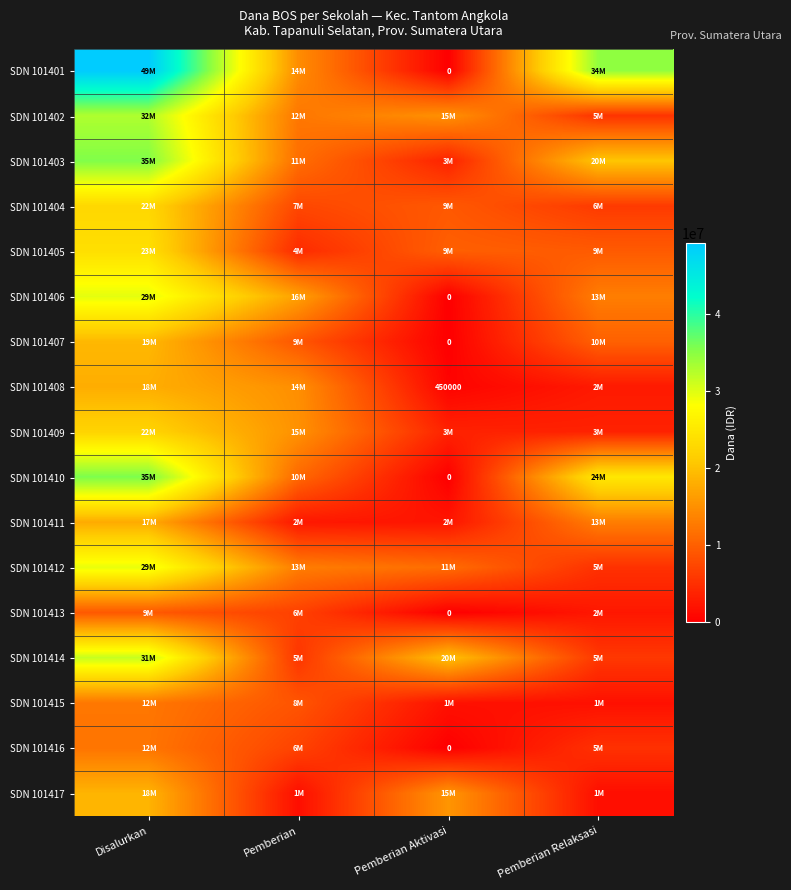

Where is SDN 101402 nearest to the value 19125000?

Pemberian Aktivasi